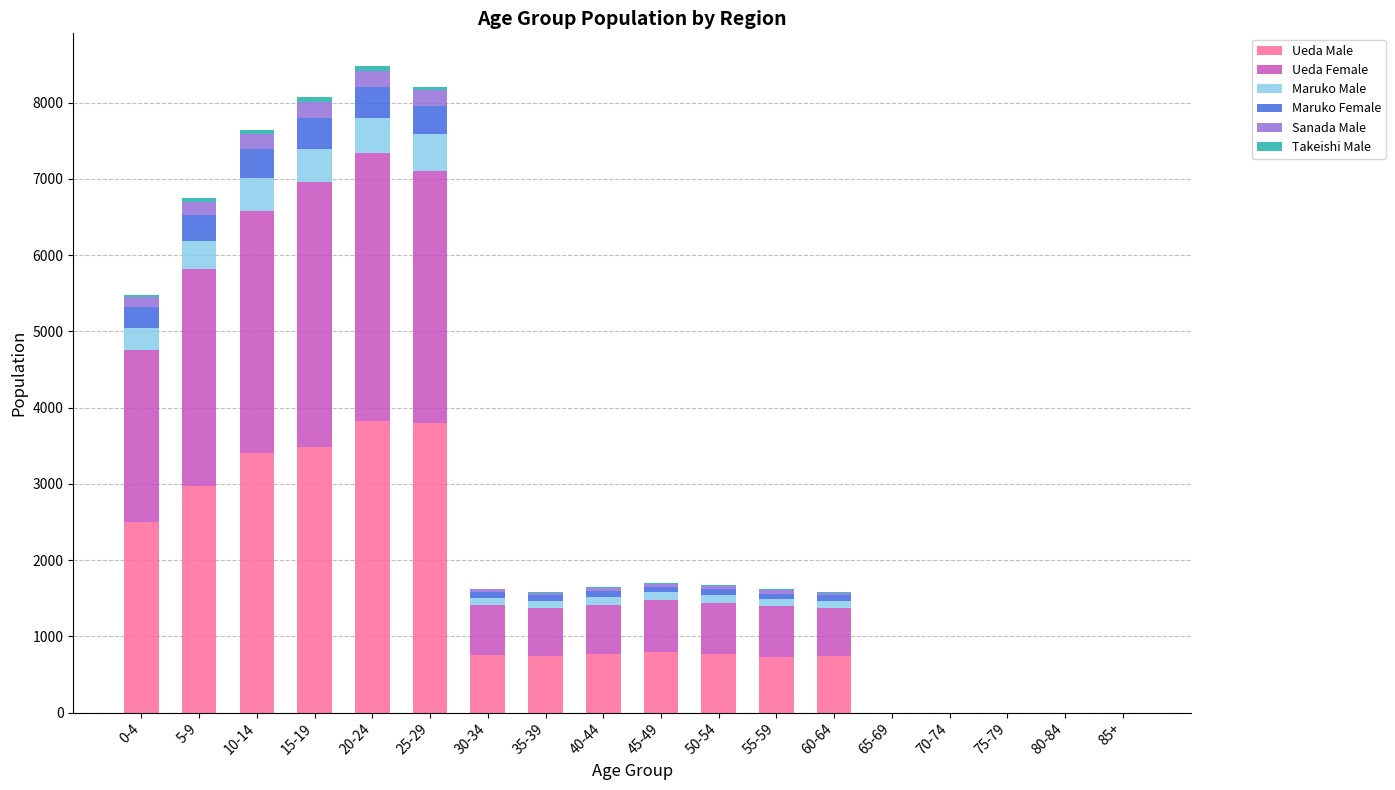

At which label is Ueda Male closest to 1912?

0-4